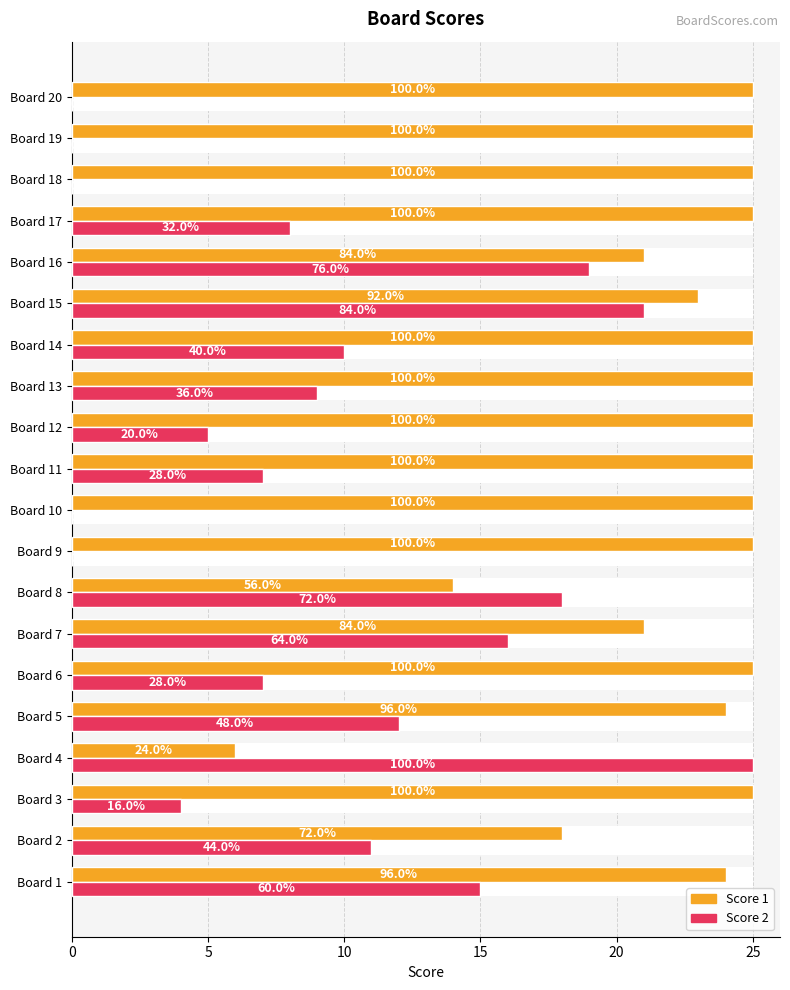

How many groups of bars are there?

20